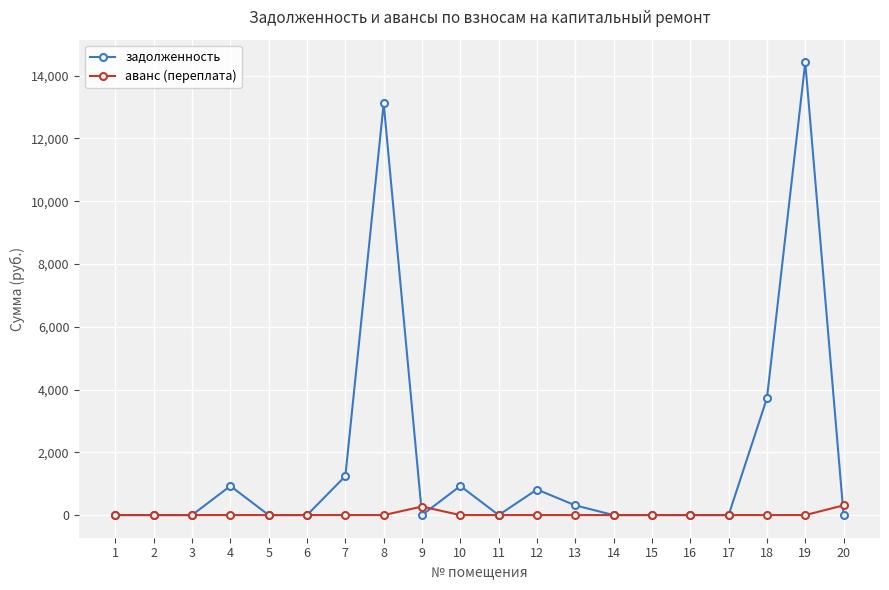

The аванс (переплата) series shows 0.0 at 12. True or false?

True